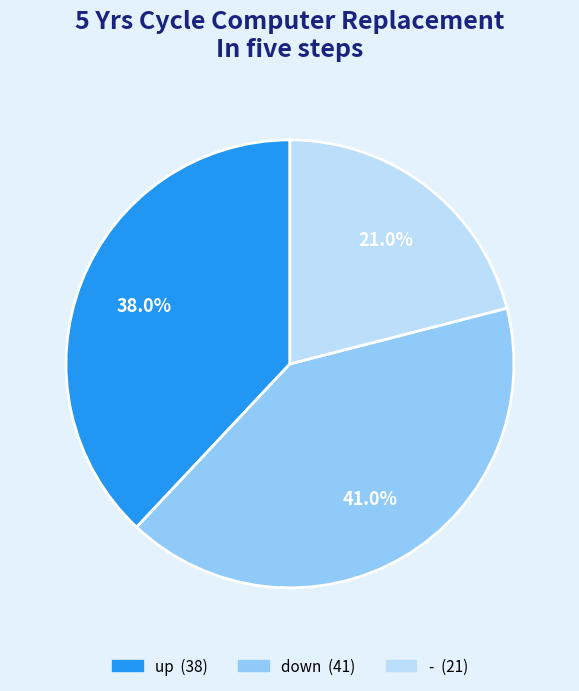

How many segments does this pie chart have?

3